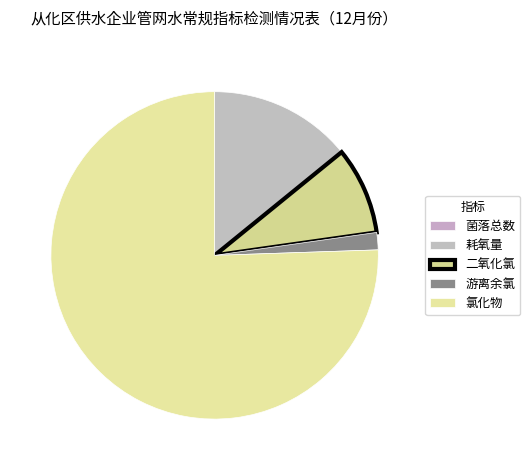

What is the smallest slice in the pie chart?

菌落总数